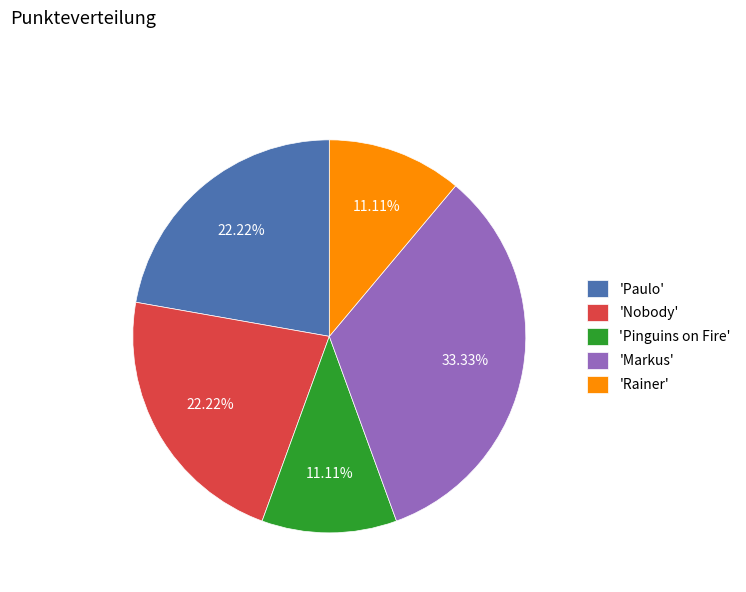

Is there a majority slice in this chart?

No